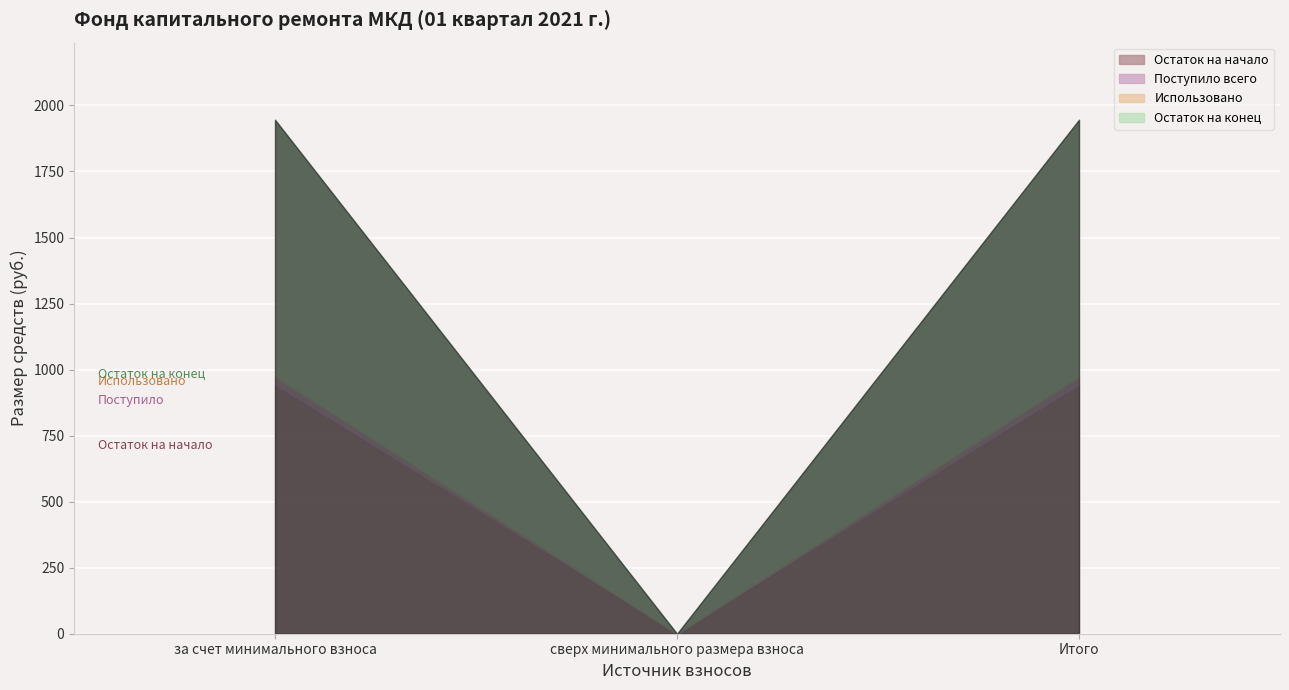

At how many categories does at least one series exceed 471?

2